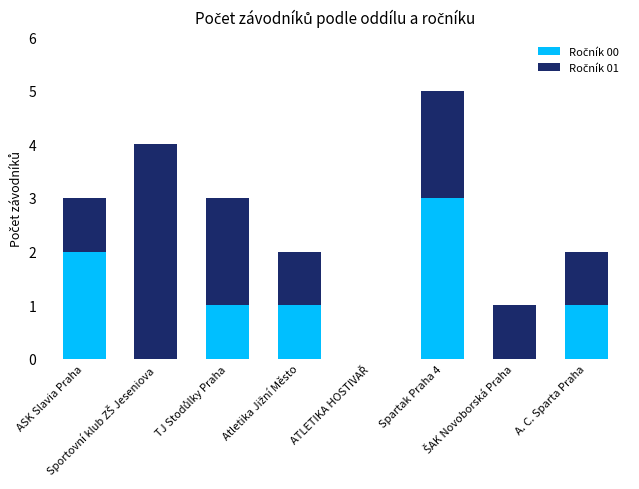

Which has a higher value, ATLETIKA HOSTIVAŘ or Sportovní klub ZŠ Jeseniova?

ATLETIKA HOSTIVAŘ